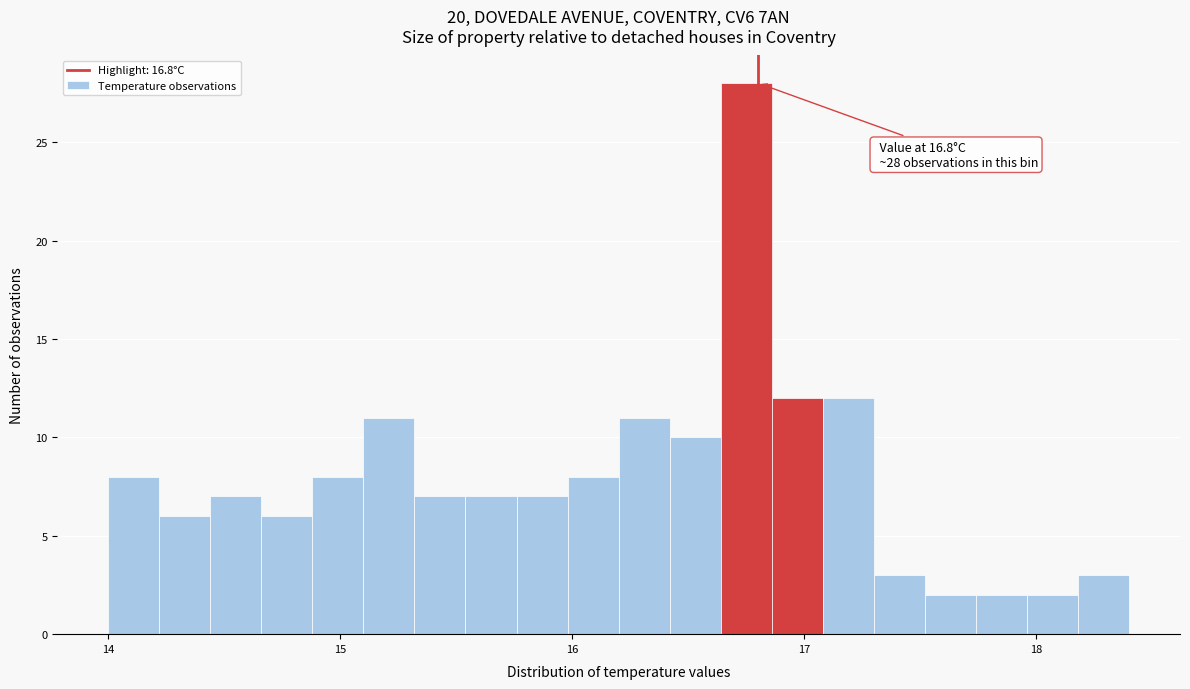

Around what value on the x-axis is the tallest bar? Give the approximate position of its centre, as read against the axis.

16.8